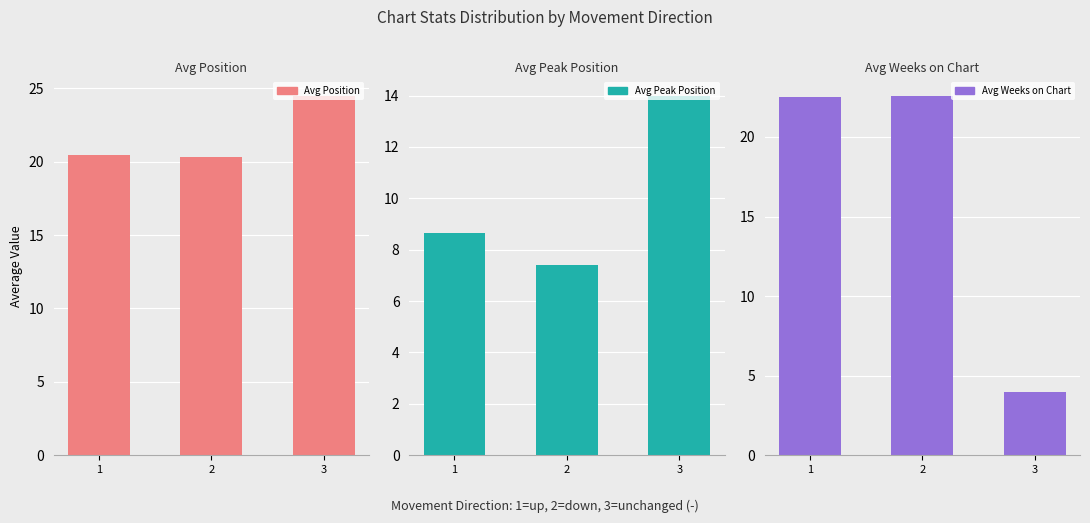

Rank the categories by Avg Weeks on Chart value from highest to lowest.

2, 1, 3